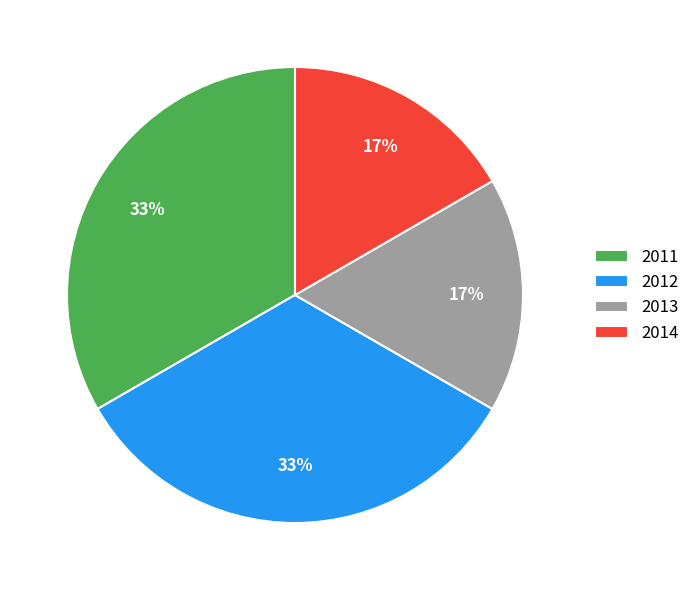

Is the sum of 2013 and 2014 greater than half?

No